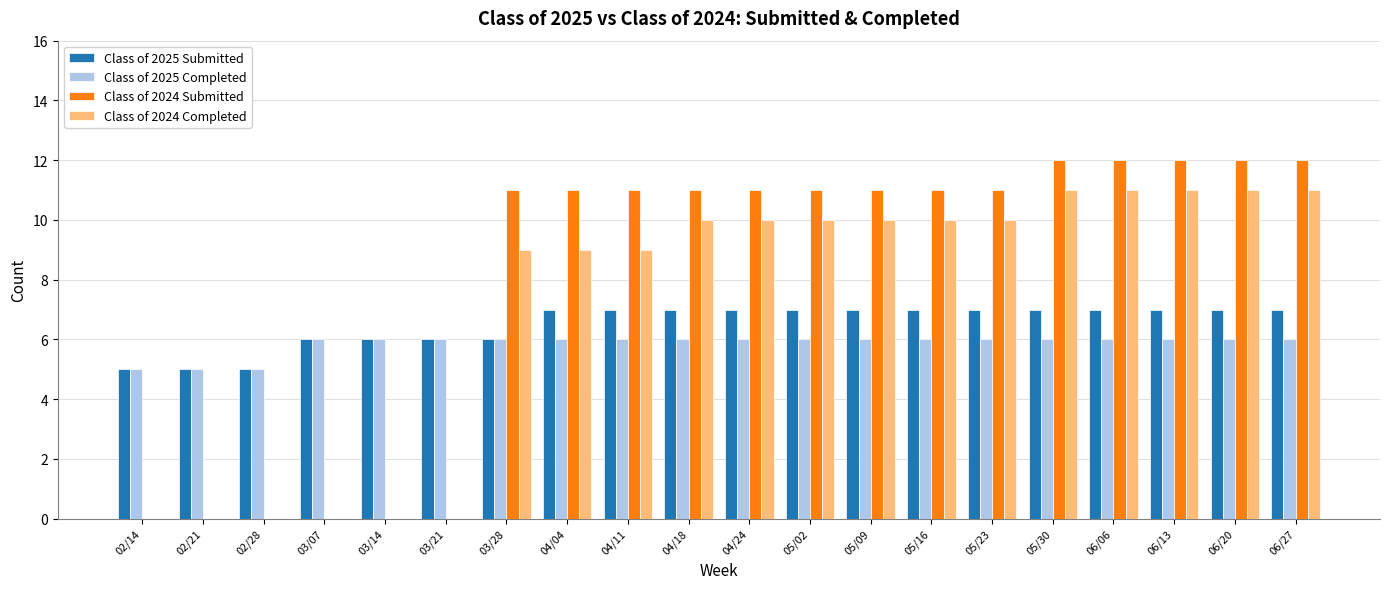

What is the total value across all series at 02/28?

10